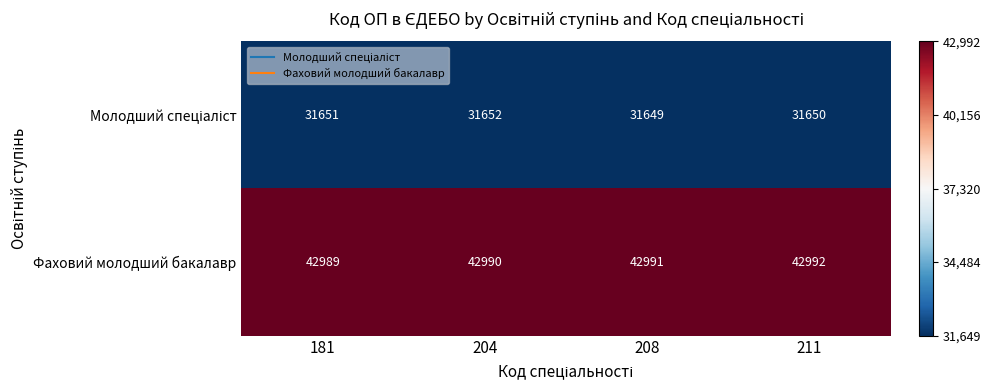

How many series are shown in this chart?

2